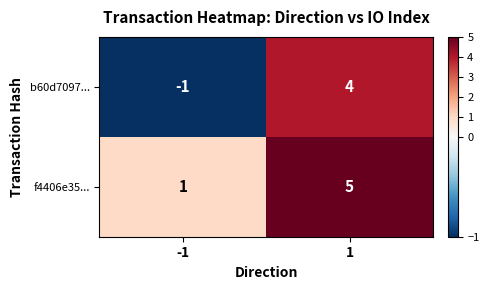

What is the minimum value shown in the chart?

-1